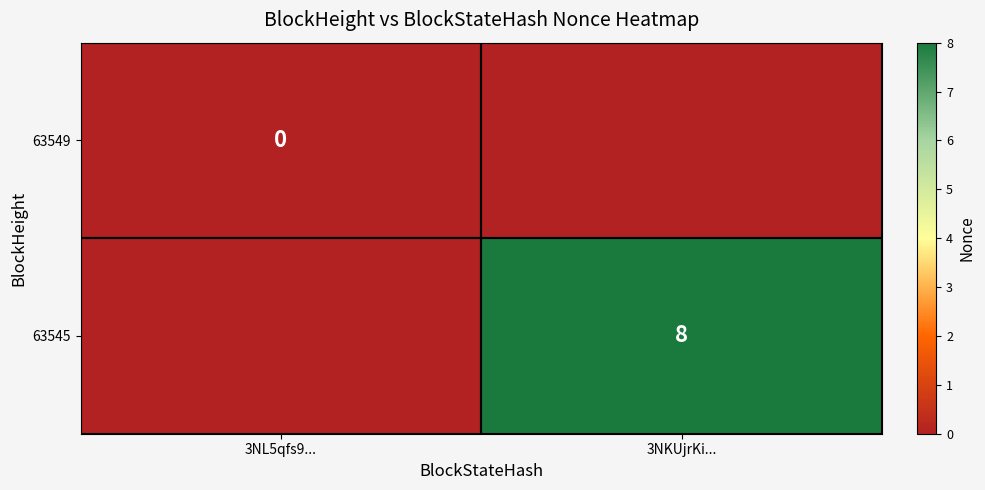

What is the minimum value shown in the chart?

-1